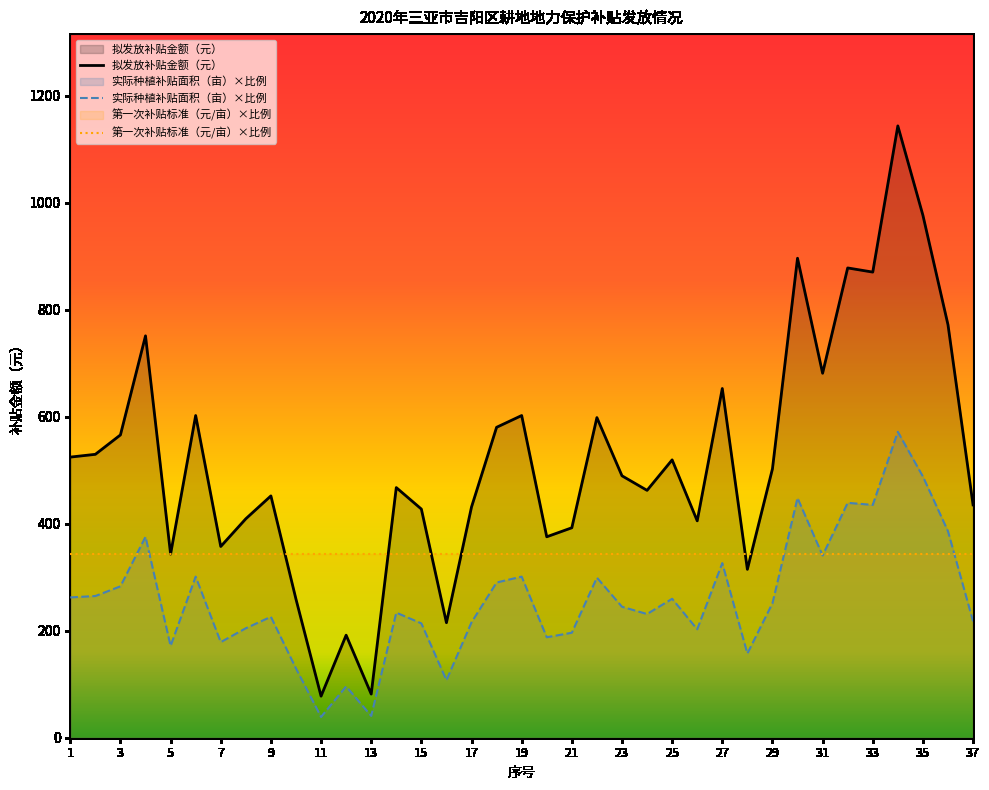

What is the value of the 第一次补贴标准（元/亩）×比例 point at the 15th from the left?

343.0